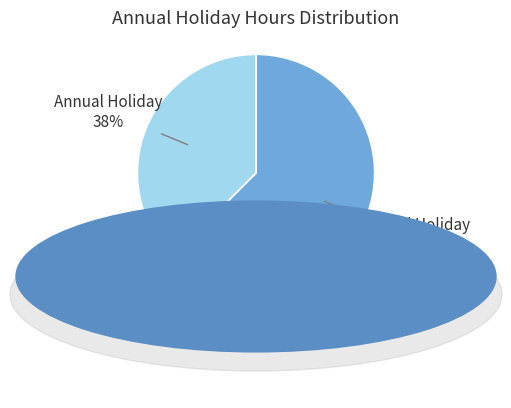

True or false: Annual Holiday accounts for 47% of the total.

False